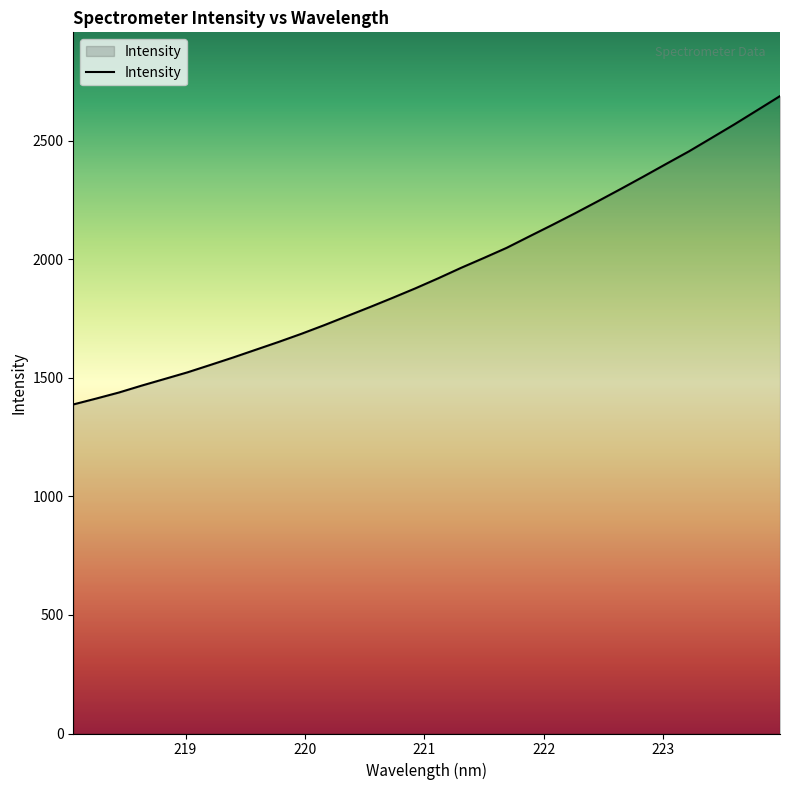

What is the average value?

1948.3